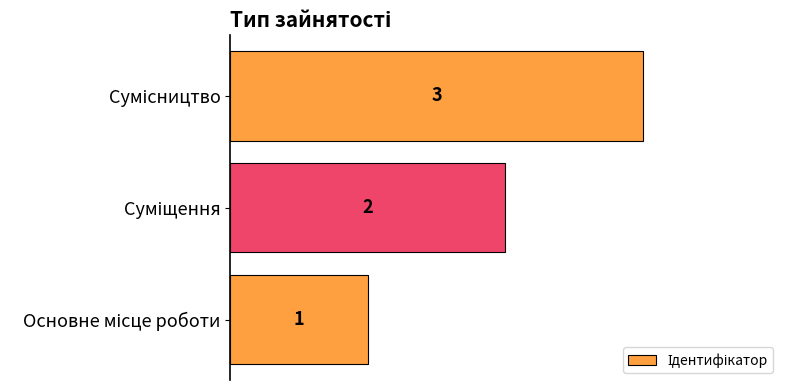

Does the chart contain any negative values?

No